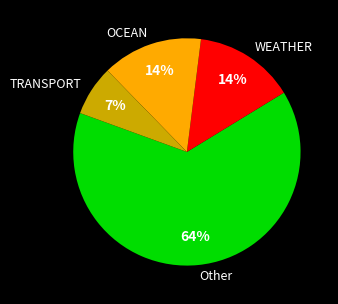

What is the smallest slice in the pie chart?

TRANSPORT